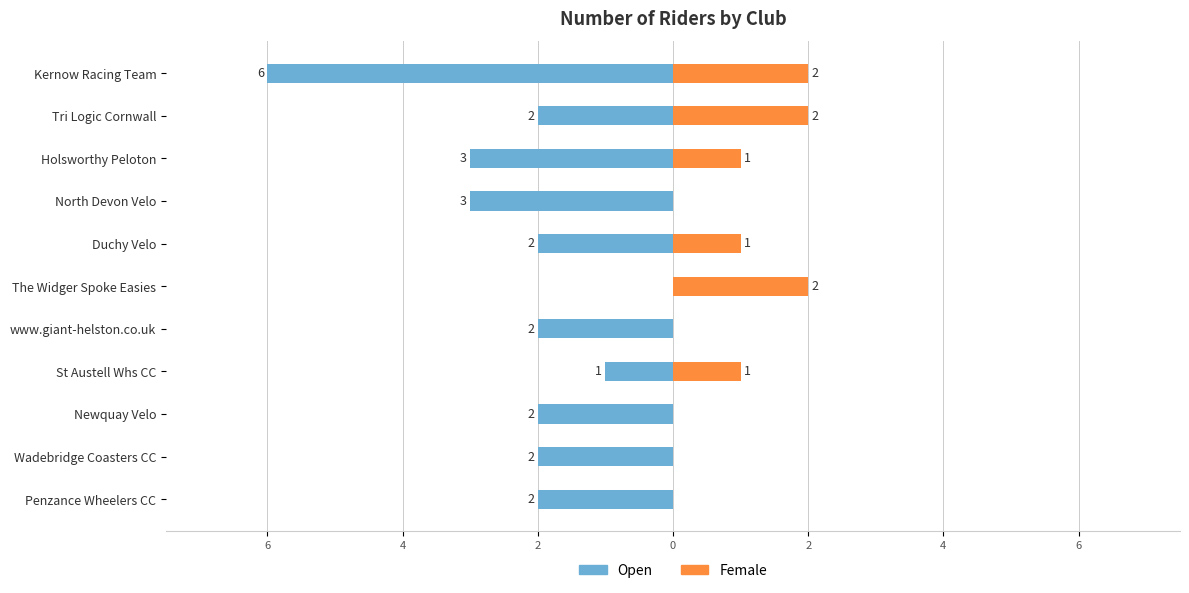

Between St Austell Whs CC and The Widger Spoke Easies, which series saw the biggest shift?

Open